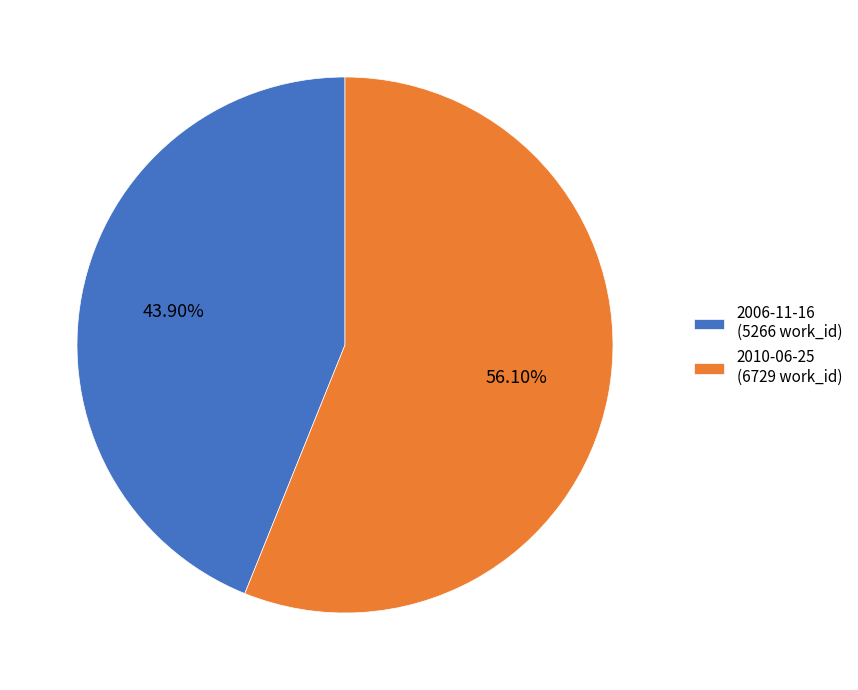

How many segments does this pie chart have?

2